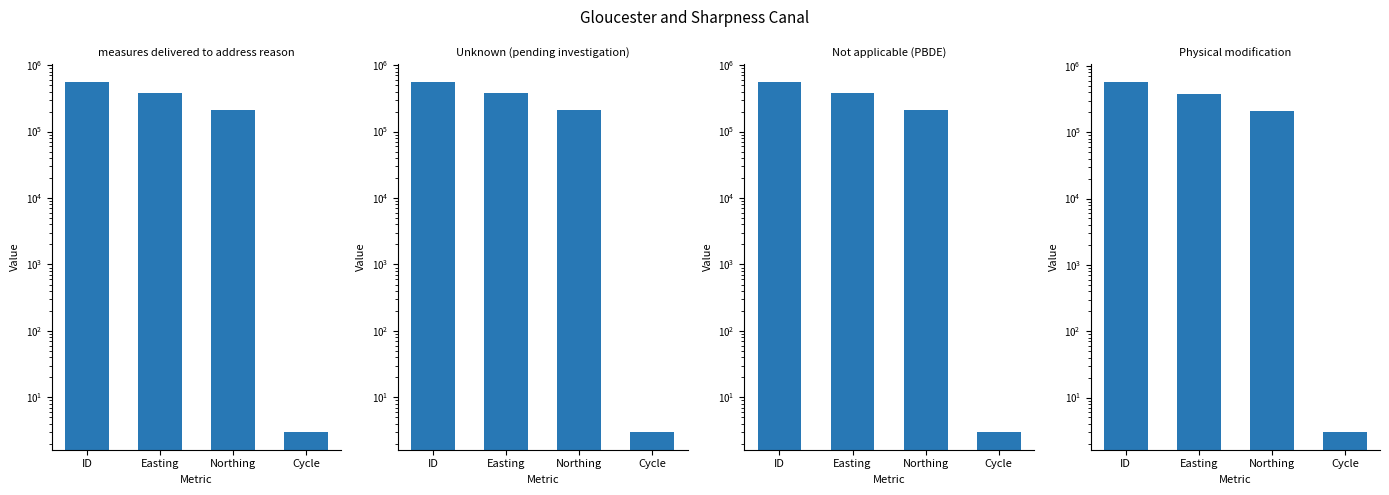

What is the average value of the Physical modification series?

289906